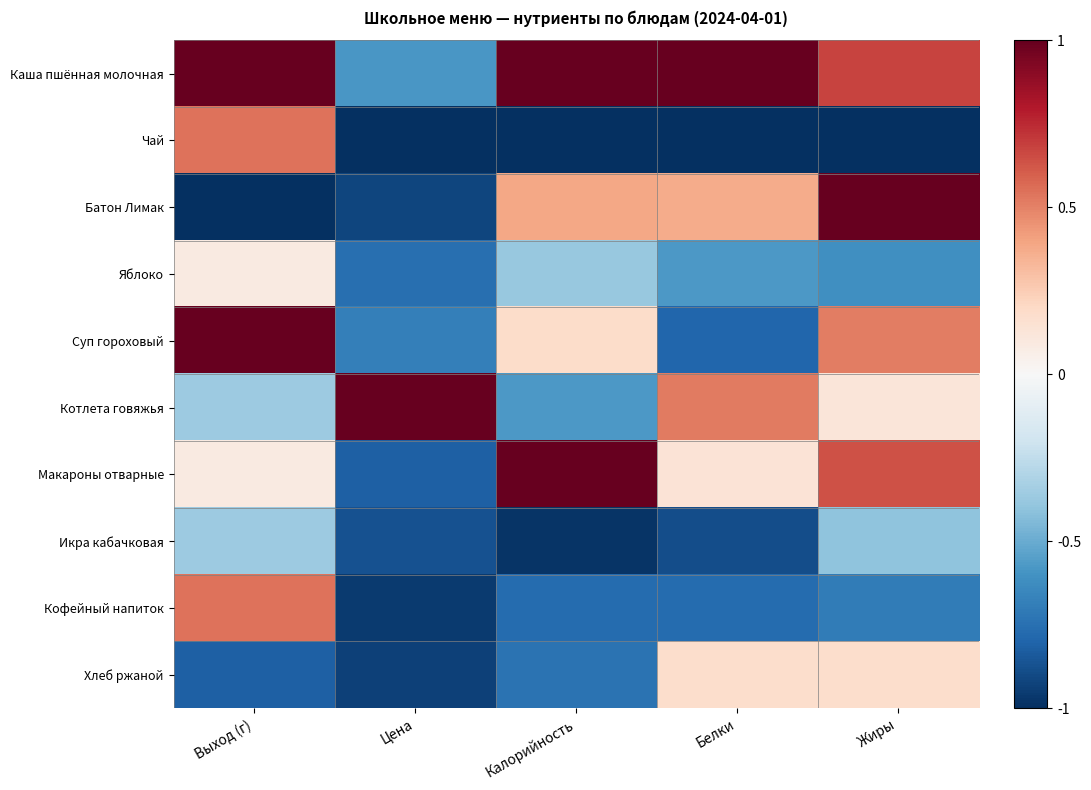

Reading left to right, what are all the values shown in this chart?

Каша пшённая молочная: Выход (г)=1.0	Цена=-0.6	Калорийность=1.0	Белки=1.0	Жиры=0.7
Чай: Выход (г)=0.5	Цена=-1.0	Калорийность=-1.0	Белки=-1.0	Жиры=-1.0
Батон Лимак: Выход (г)=-1.0	Цена=-0.9	Калорийность=0.4	Белки=0.4	Жиры=1.0
Яблоко: Выход (г)=0.1	Цена=-0.8	Калорийность=-0.4	Белки=-0.6	Жиры=-0.6
Суп гороховый: Выход (г)=1.0	Цена=-0.7	Калорийность=0.2	Белки=-0.8	Жиры=0.5
Котлета говяжья: Выход (г)=-0.4	Цена=1.0	Калорийность=-0.6	Белки=0.5	Жиры=0.1
Макароны отварные: Выход (г)=0.1	Цена=-0.8	Калорийность=1.0	Белки=0.1	Жиры=0.6
Икра кабачковая: Выход (г)=-0.4	Цена=-0.9	Калорийность=-1.0	Белки=-0.9	Жиры=-0.4
Кофейный напиток: Выход (г)=0.5	Цена=-1.0	Калорийность=-0.8	Белки=-0.8	Жиры=-0.7
Хлеб ржаной: Выход (г)=-0.8	Цена=-0.9	Калорийность=-0.7	Белки=0.2	Жиры=0.2